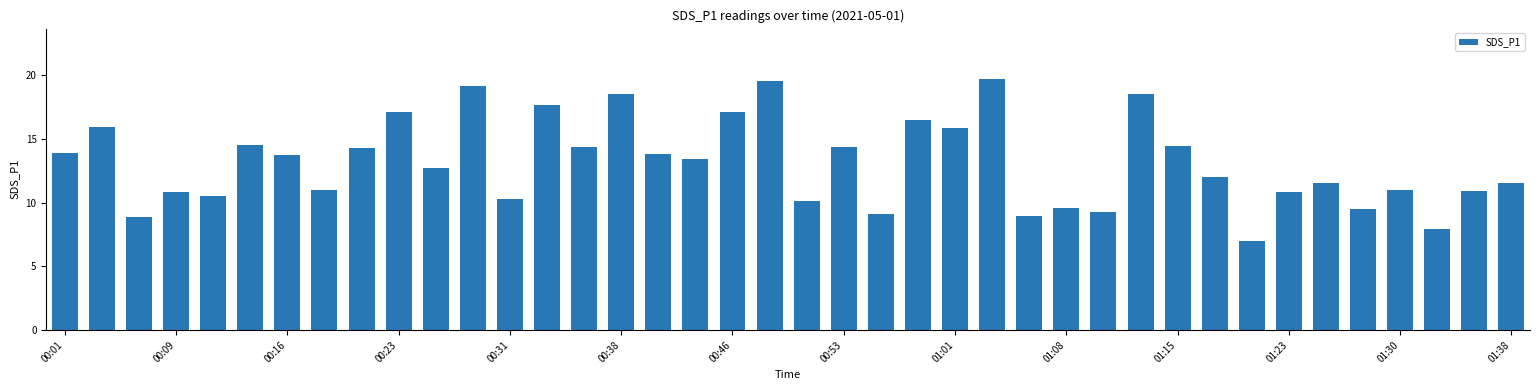

What is the smallest value displayed?

7.0